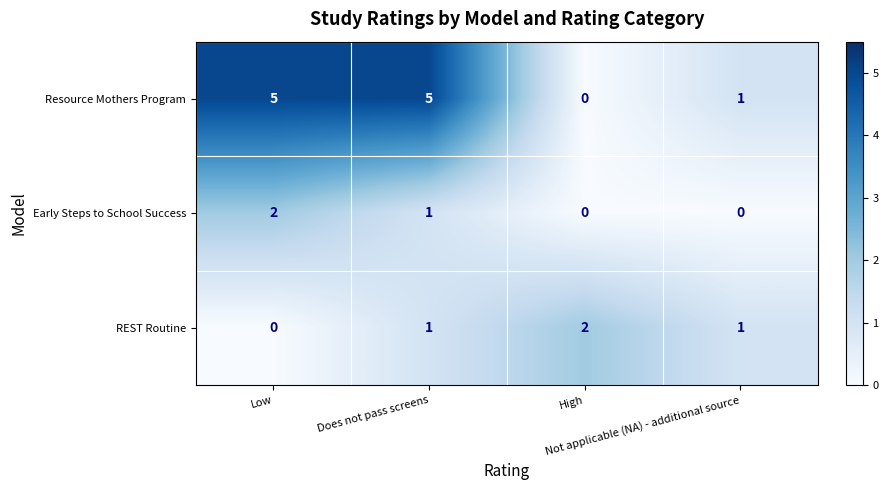

What is the sum of all REST Routine values?

4